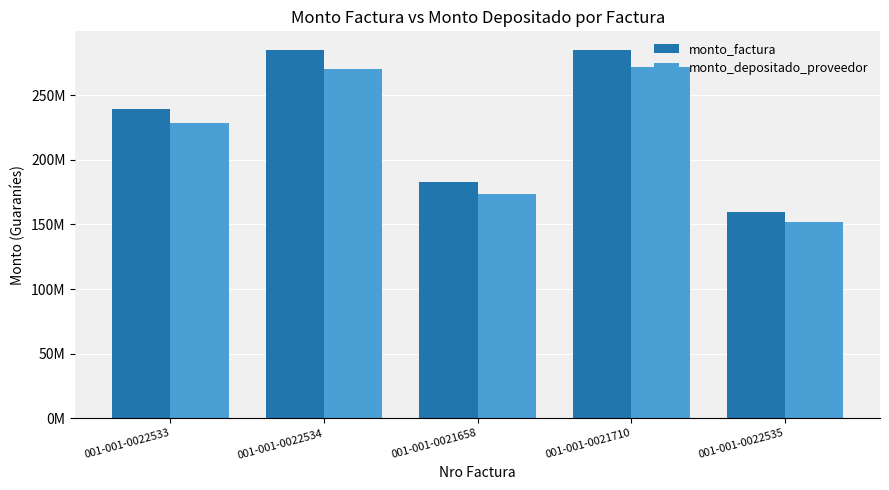

List the labels in order of monto_factura value, largest first.

001-001-0022534, 001-001-0021710, 001-001-0022533, 001-001-0021658, 001-001-0022535